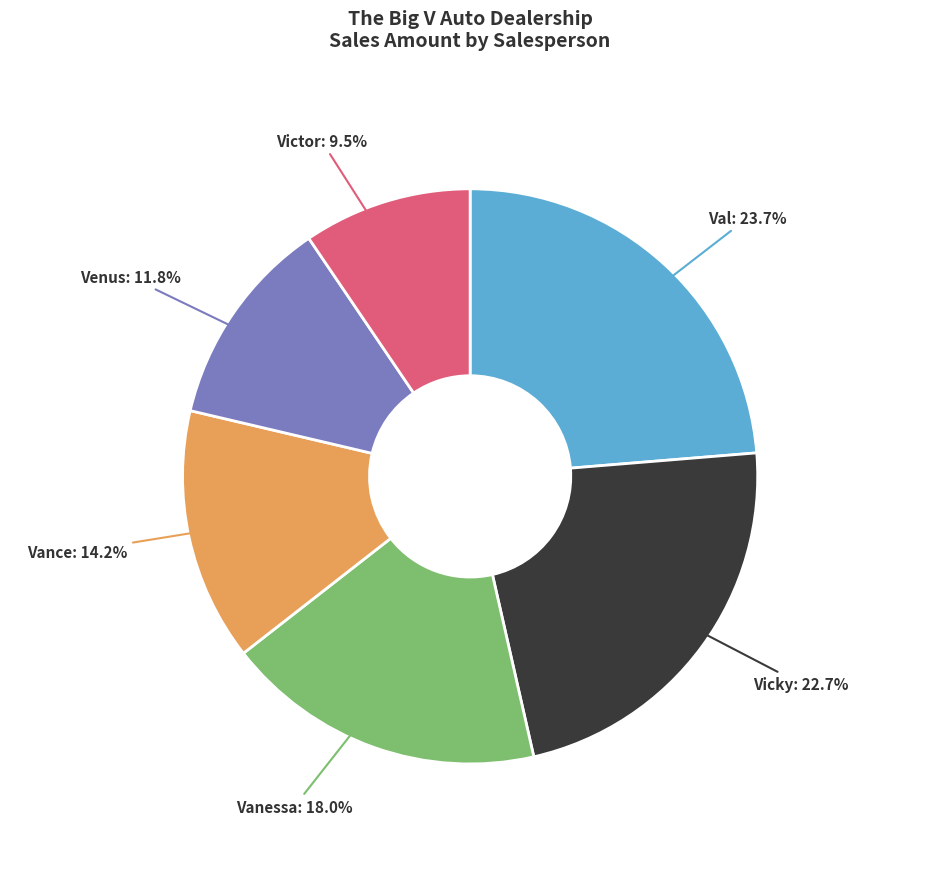

Do Vanessa and Vicky together represent more than half of the pie?

No